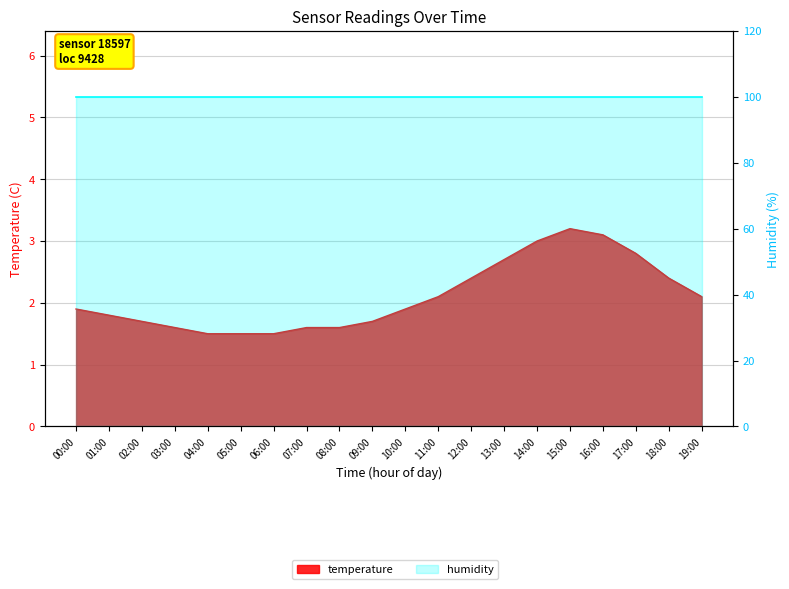

What is the label of the 17th point from the left?

16:00